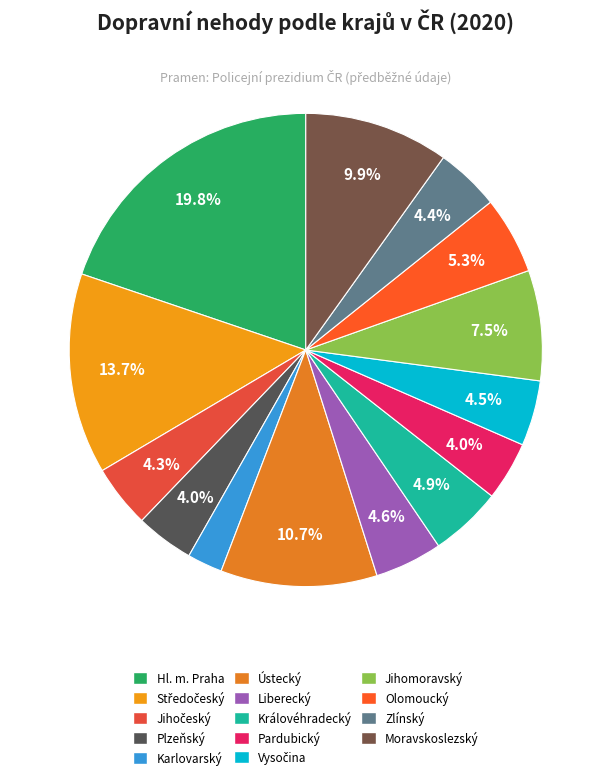

To the nearest percent, what is the combined percentage of Liberecký and Jihomoravský?

12%